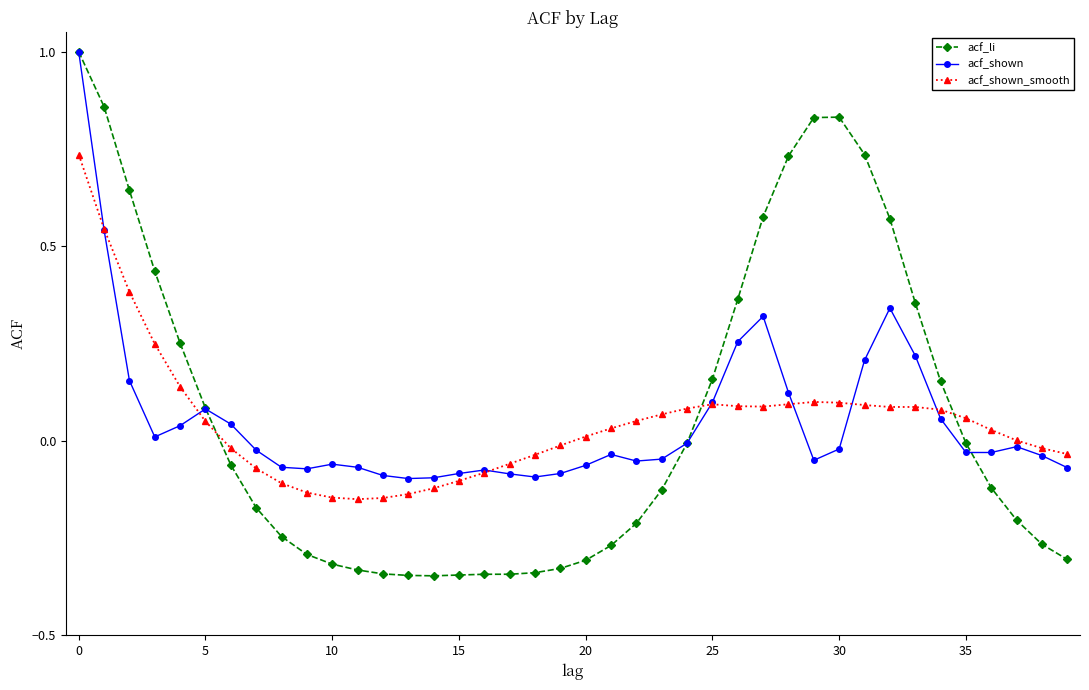

What is the greatest value displayed?

1.0